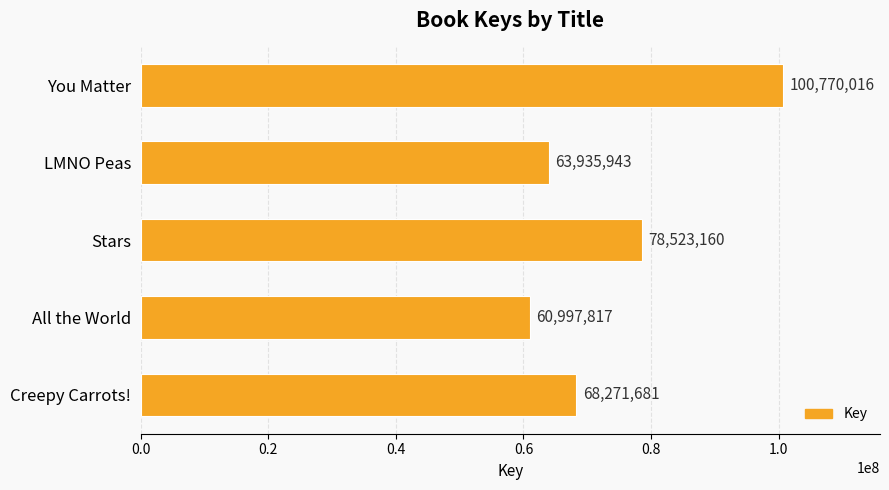

What is the difference between the maximum and second lowest values?

36834073